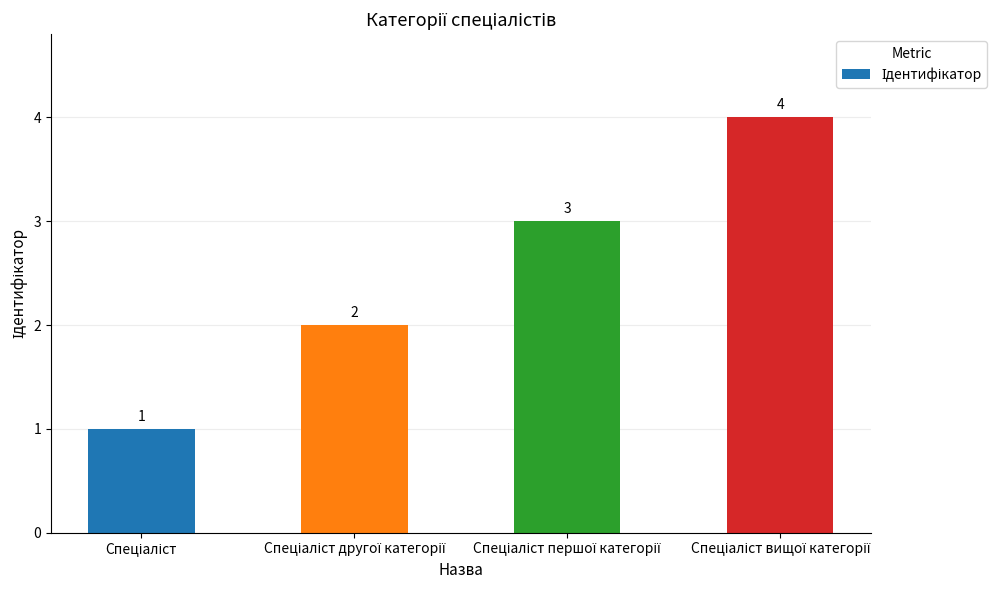

What is the minimum value shown in the chart?

1